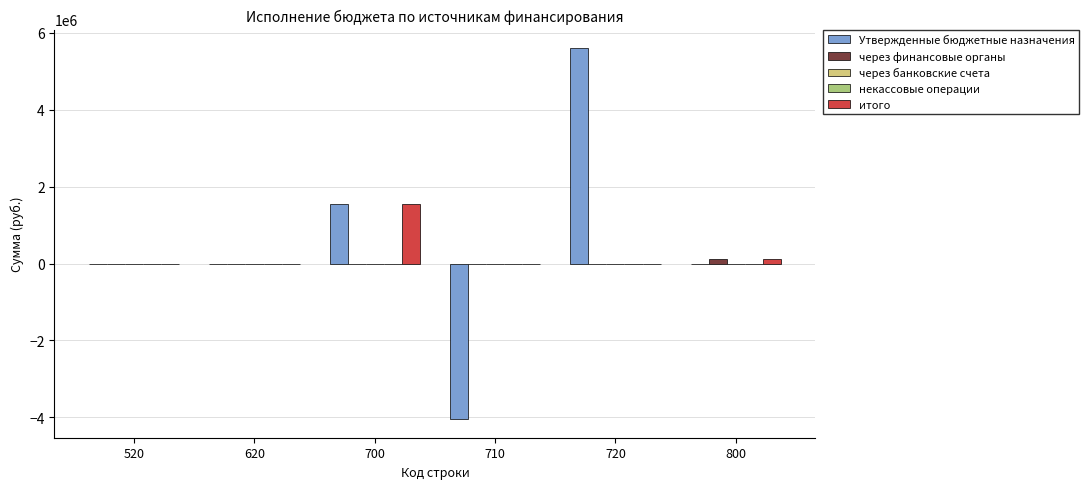

The некассовые операции series shows 0.0 at 700. True or false?

True